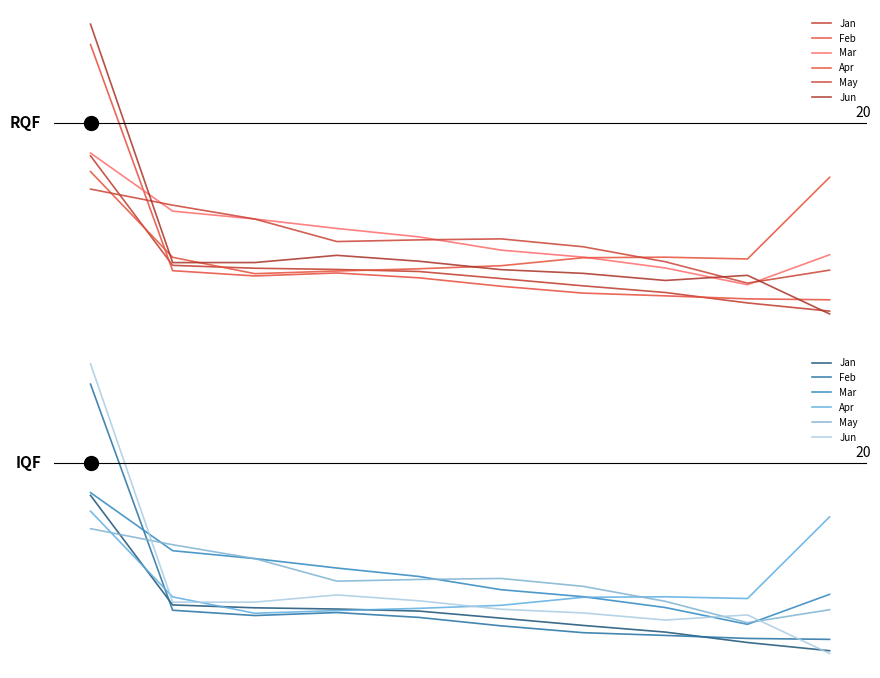

What is the total value across all series at 8?

5.9